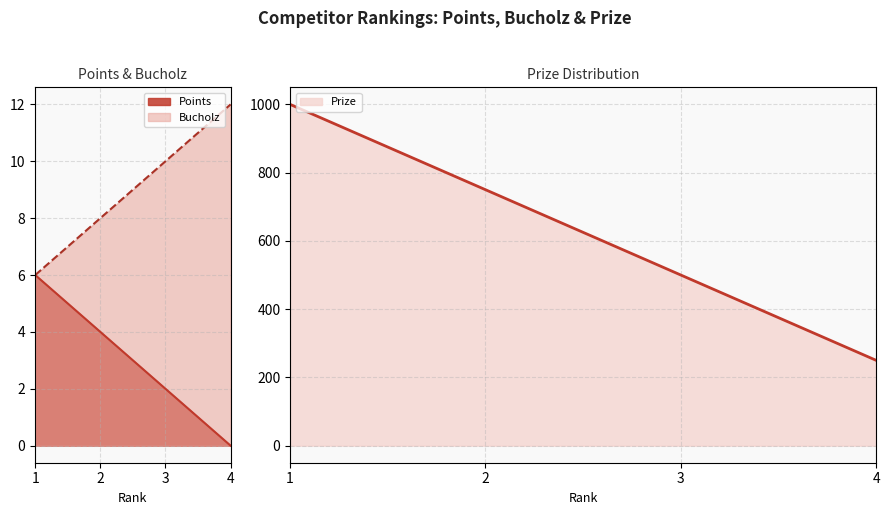

Rank the series at 4 from highest to lowest value.

Prize, Bucholz, Points